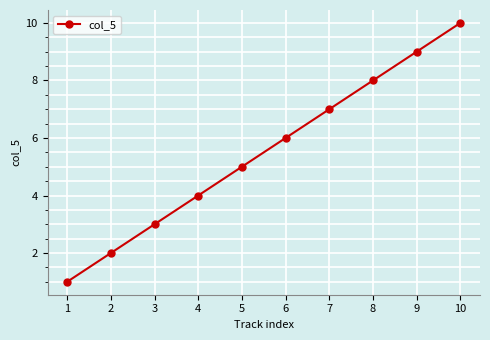

How many values are below 6?

5